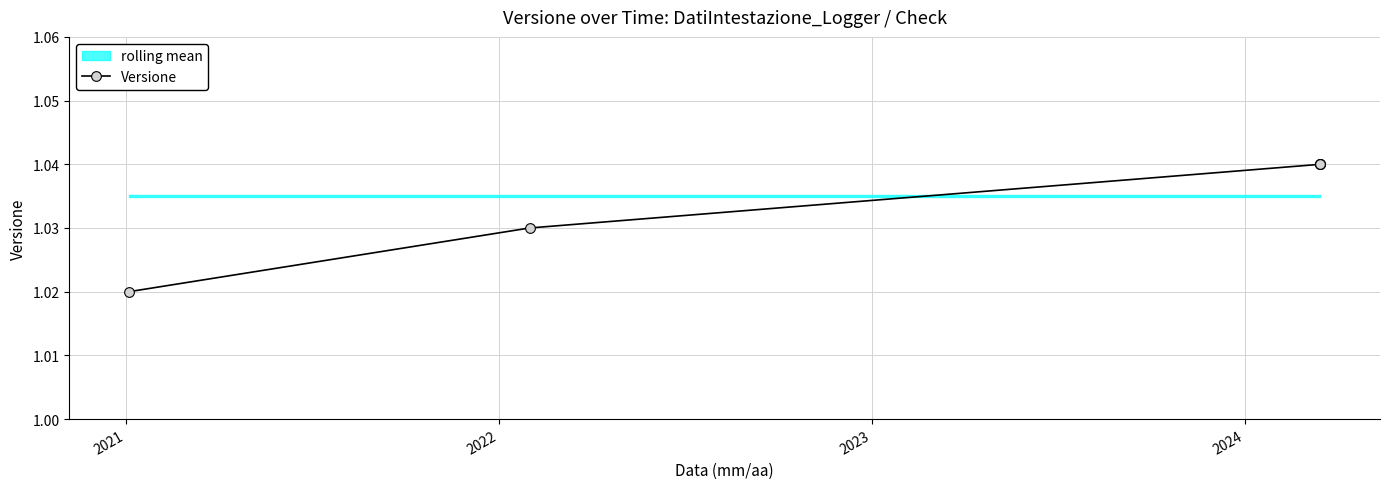

True or false: the data shows 0.6 at 5.

False